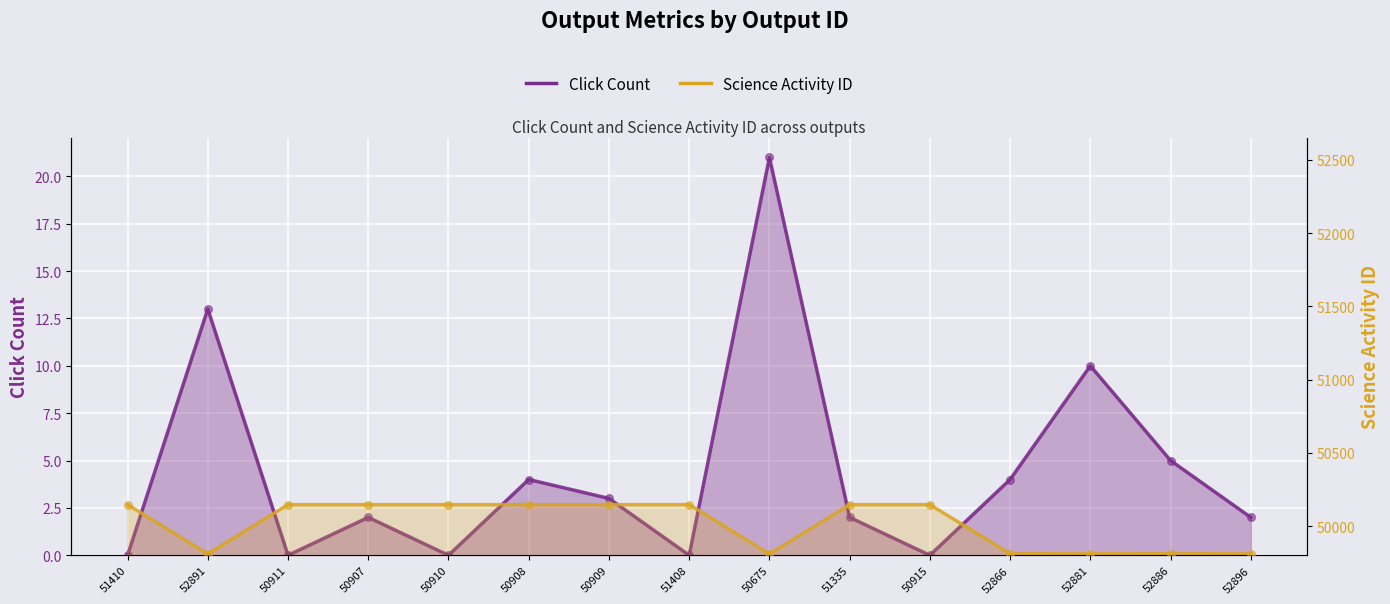

Which series has the largest total across all categories?

Science Activity ID